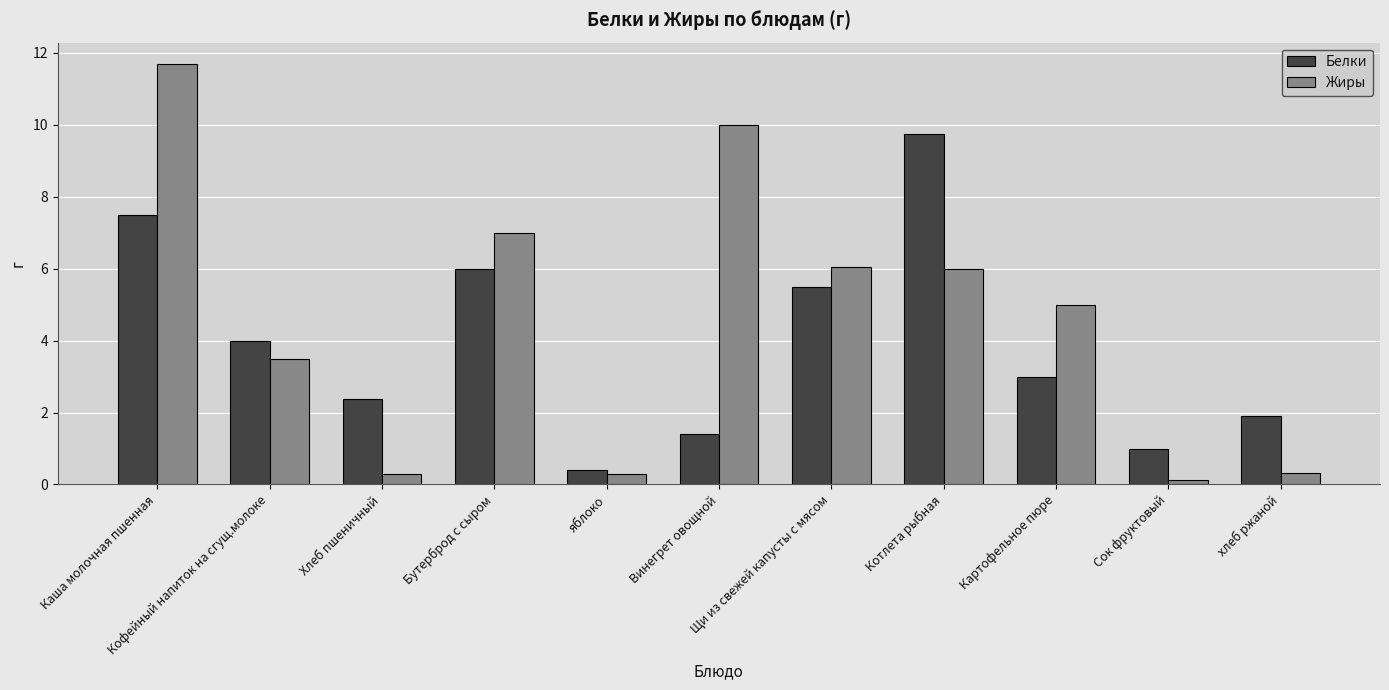

Between Хлеб пшеничный and хлеб ржаной, which series saw the biggest shift?

Белки